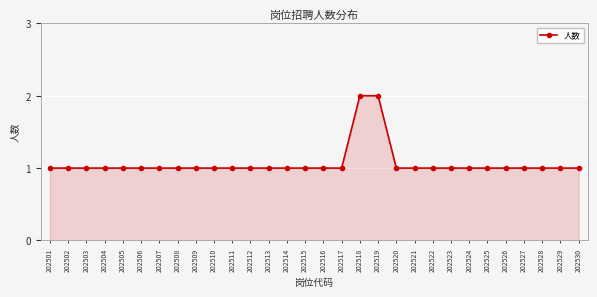

How many categories are shown in the chart?

30